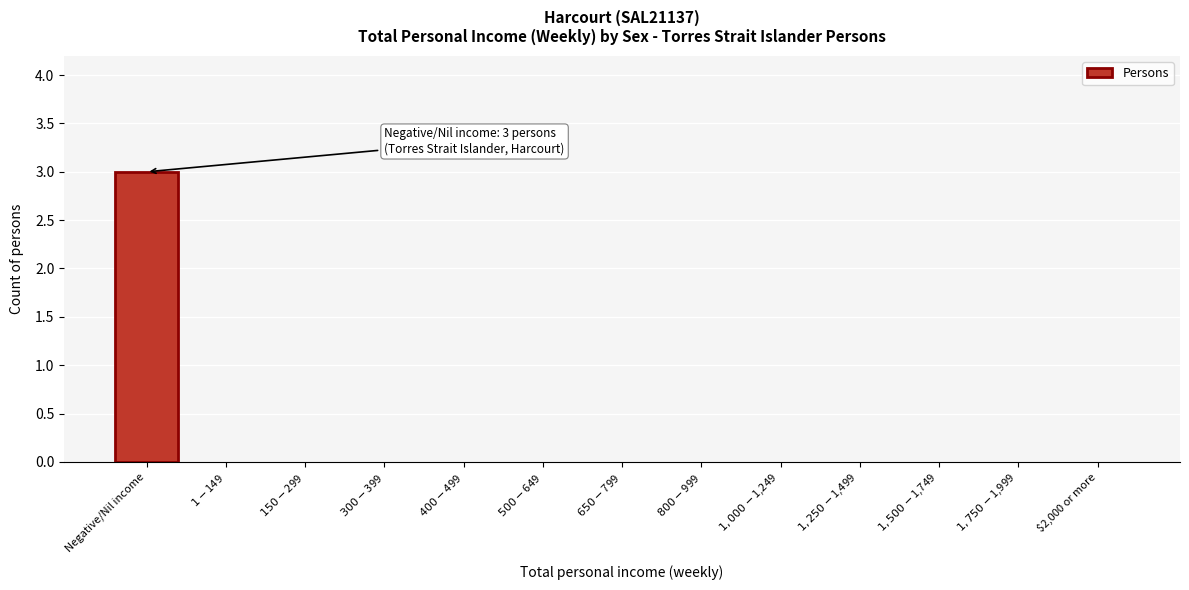

Which label corresponds to the largest value in the chart?

Negative/Nil income